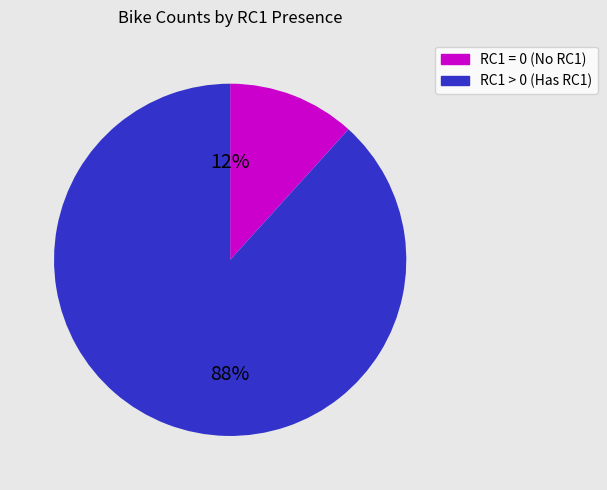

To the nearest percent, what is the average slice percentage?

50%